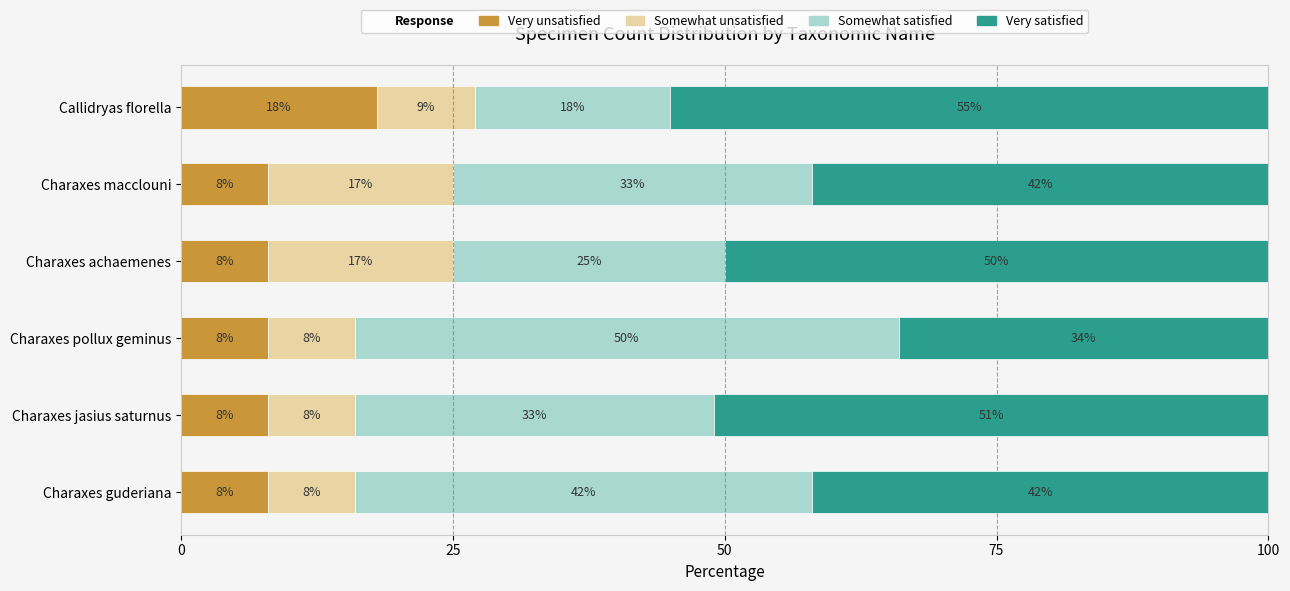

What is the total value across all series at Charaxes guderiana?

100